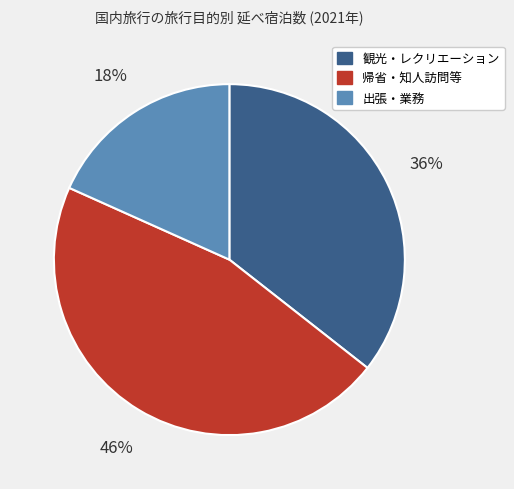

To the nearest percent, what is the average slice percentage?

33%